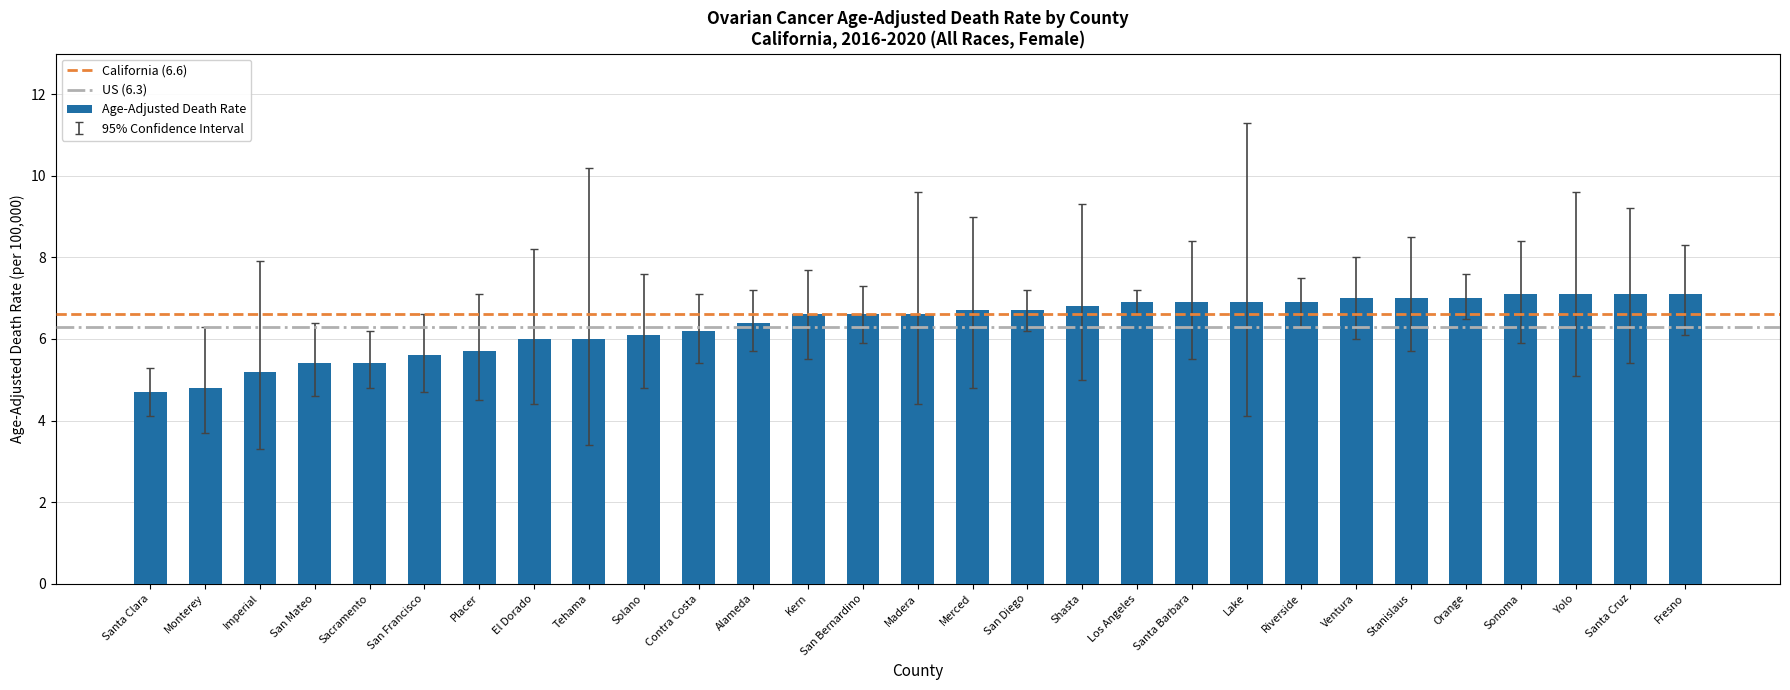

Between Contra Costa and San Mateo, which is larger?

Contra Costa